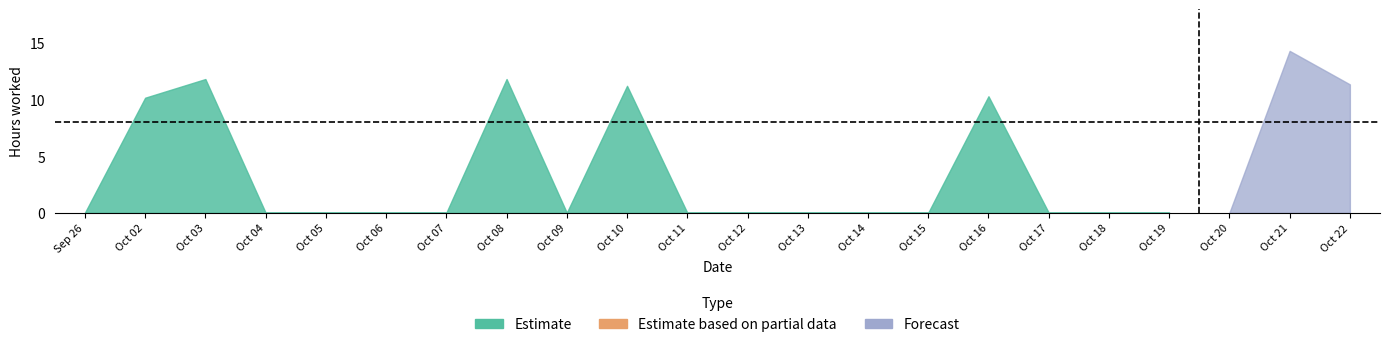

How many interior local valleys does the Estimate series have?

1